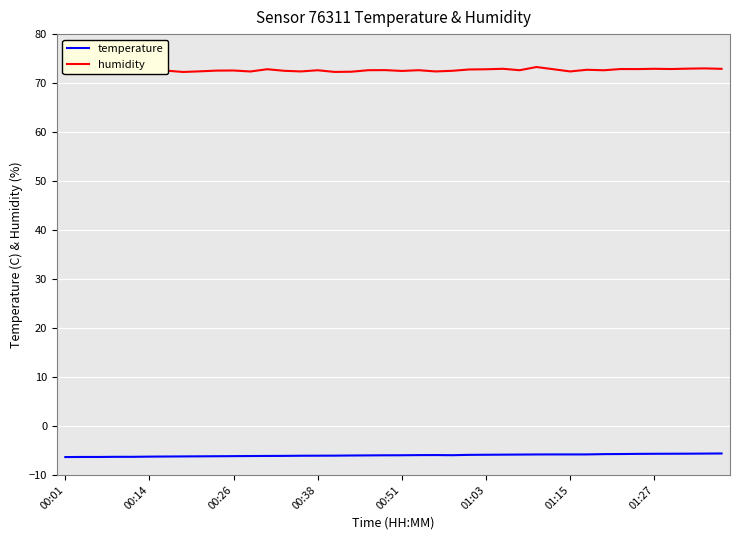

What is the difference between the maximum and minimum values in the temperature series?

0.7